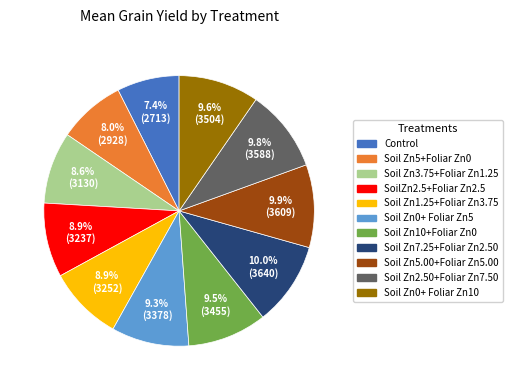

To the nearest percent, what is the difference between the largest and smallest slice percentages?

3%